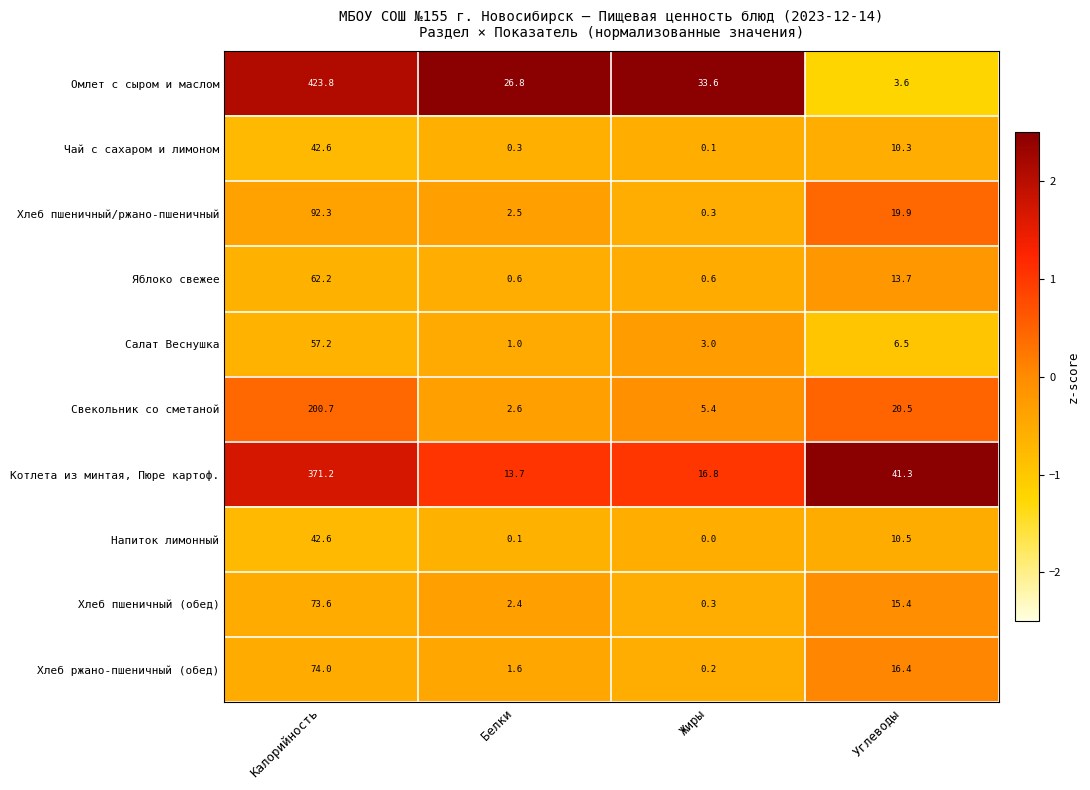

The value of Омлет с сыром и маслом at Белки is 14.9. True or false?

False